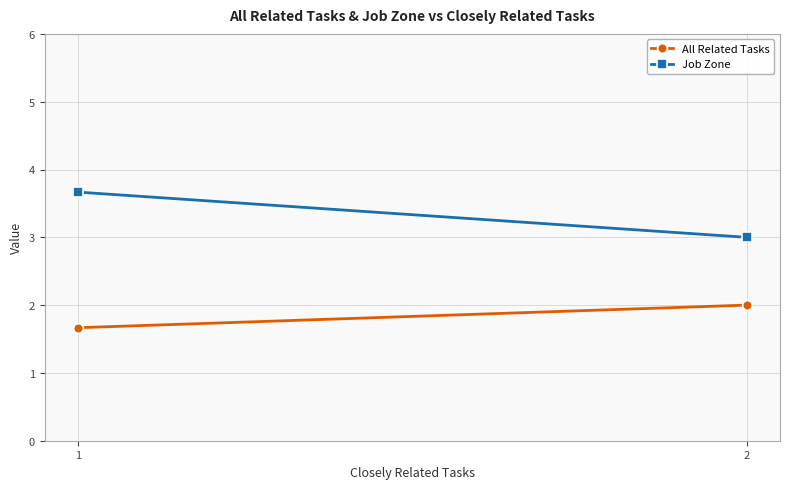

Which series has the largest total across all categories?

Job Zone